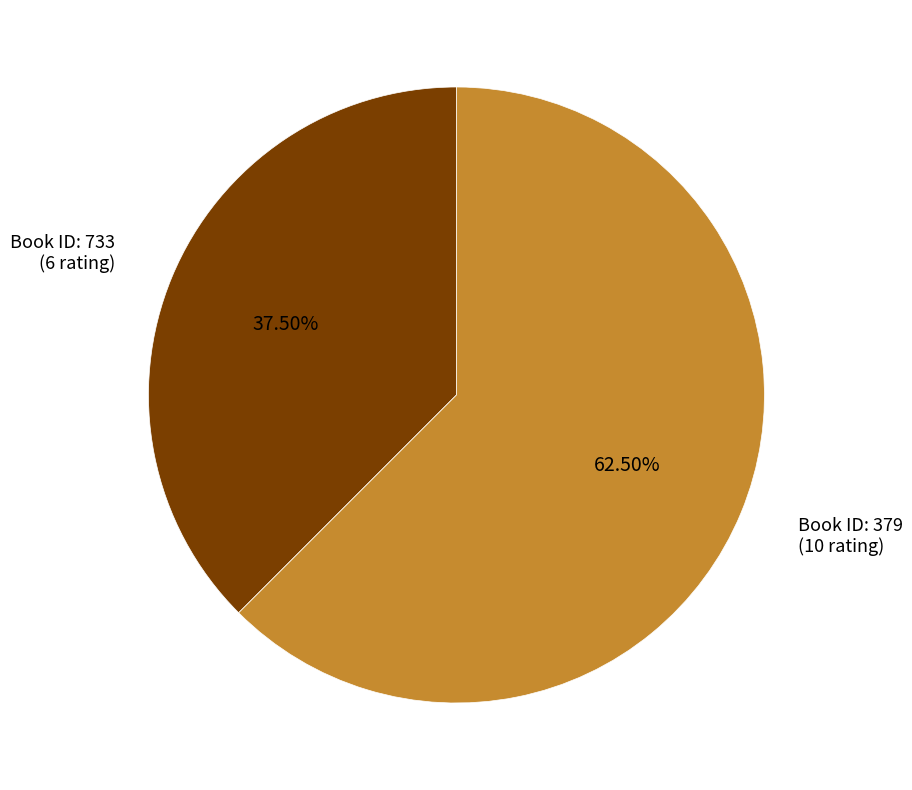

Which category accounts for the majority?

Book ID: 379 (10 rating)